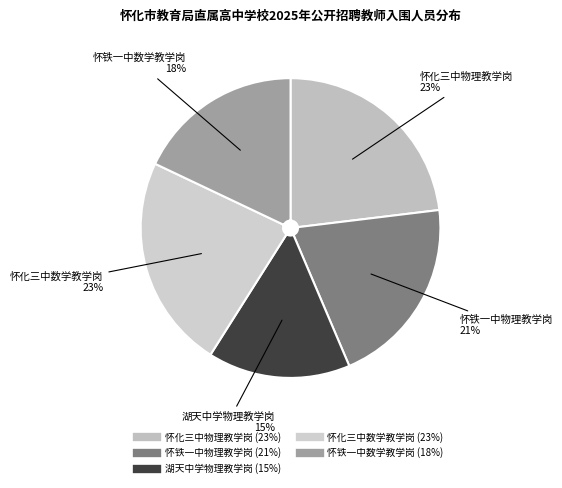

Between 怀化三中数学教学岗 and 怀铁一中物理教学岗, which is larger?

怀化三中数学教学岗